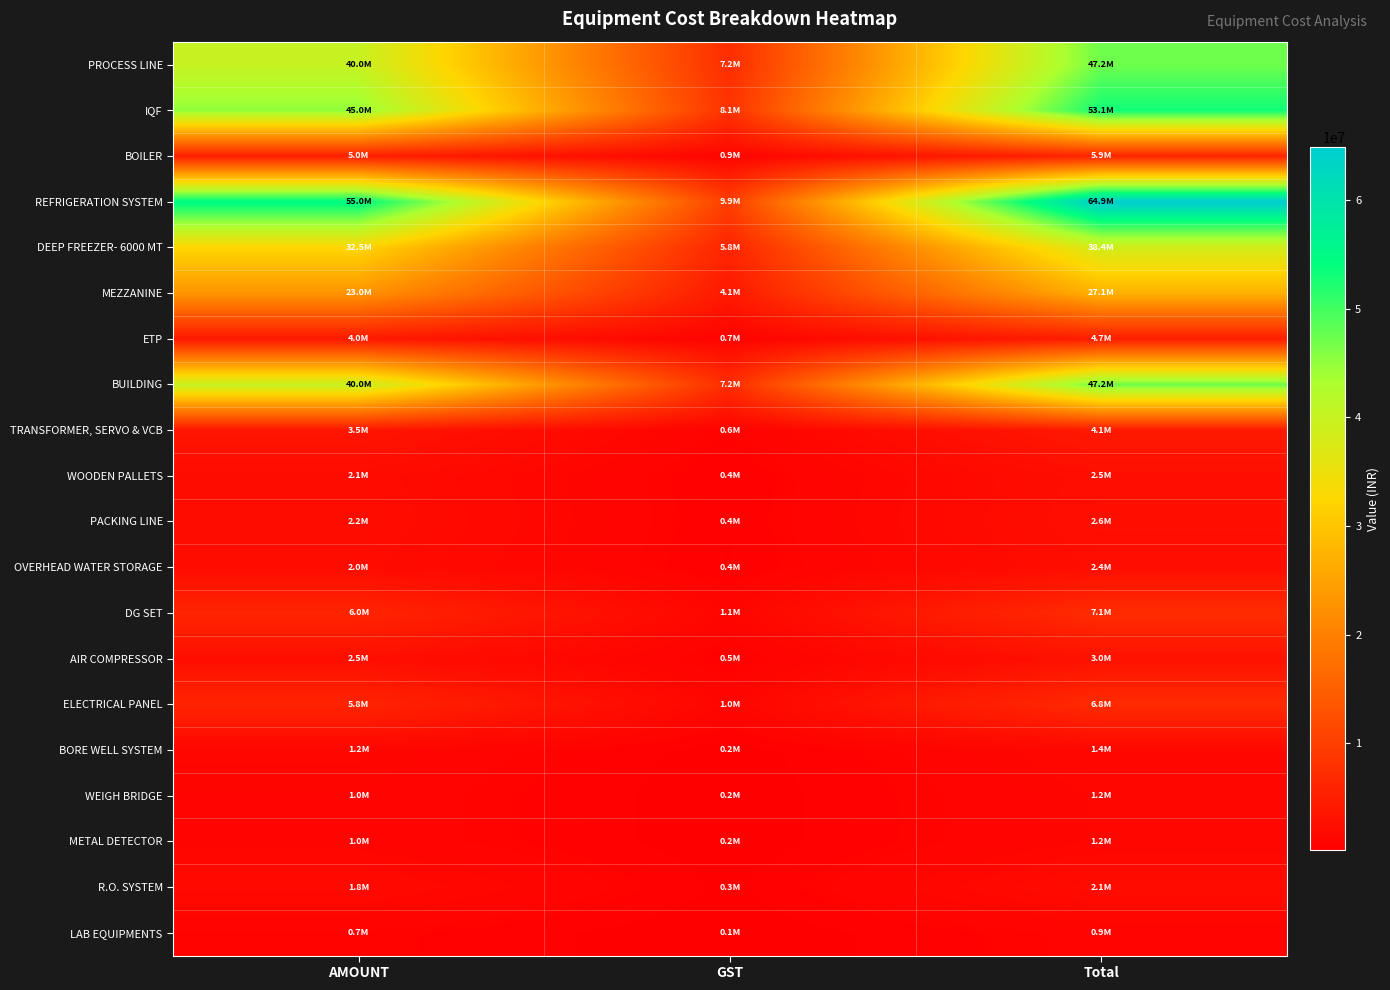

Which series has the largest range (max minus min)?

REFRIGERATION SYSTEM